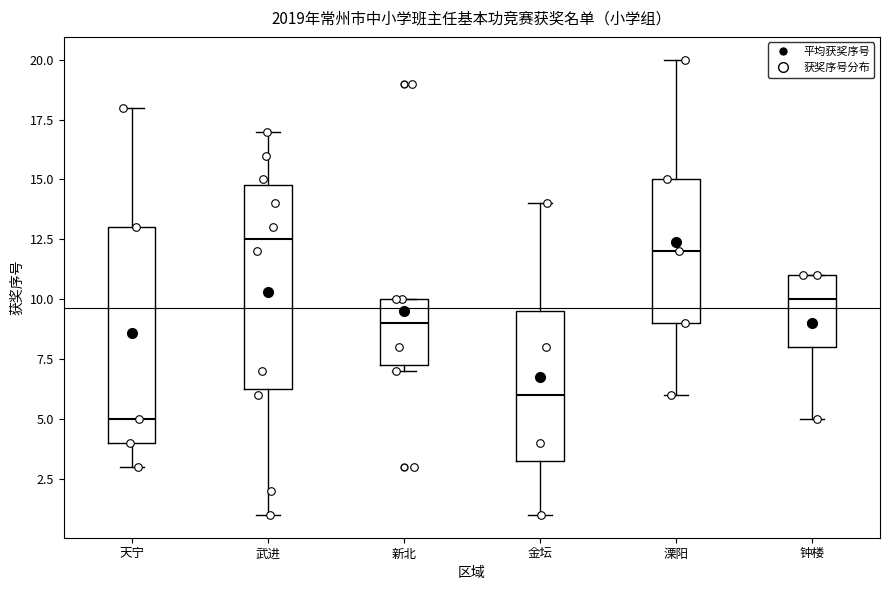

Reading left to right, transcribe this box plot: for each box, give where its median line is, the range the box spans, and where its two whiskers end, as read against the y-axis. The values are not printed on the chart, so give them approximately, as read against the axis.

天宁: median 5.0, box 4.0 to 13.0, whiskers 3.0 to 18.0
武进: median 12.5, box 6.5 to 15.0, whiskers 1.0 to 17.0
新北: median 9.0, box 7.5 to 10.0, whiskers 7.0 to 10.0
金坛: median 6.0, box 3.5 to 9.5, whiskers 1.0 to 14.0
溧阳: median 12.0, box 9.0 to 15.0, whiskers 6.0 to 20.0
钟楼: median 10.0, box 8.0 to 11.0, whiskers 5.0 to 11.0